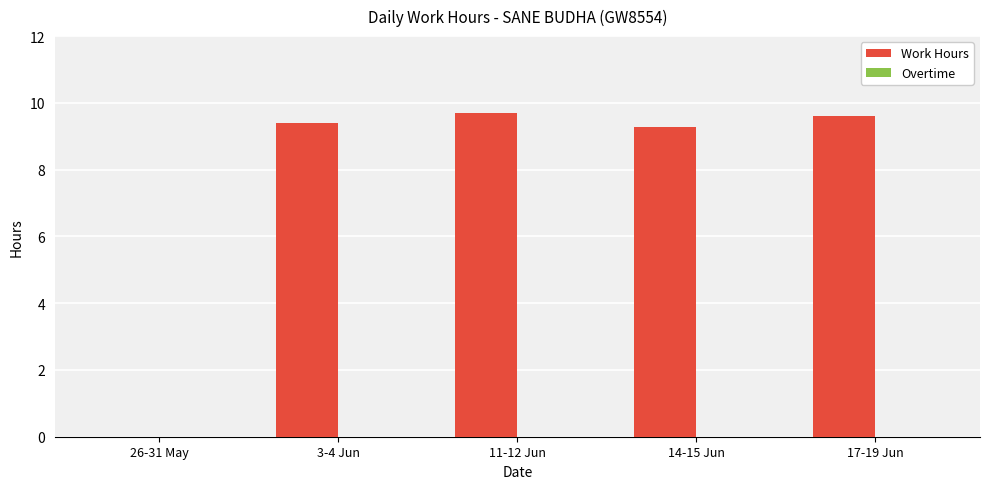

What is the change in value from 14-15 Jun to 17-19 Jun?

+0.3